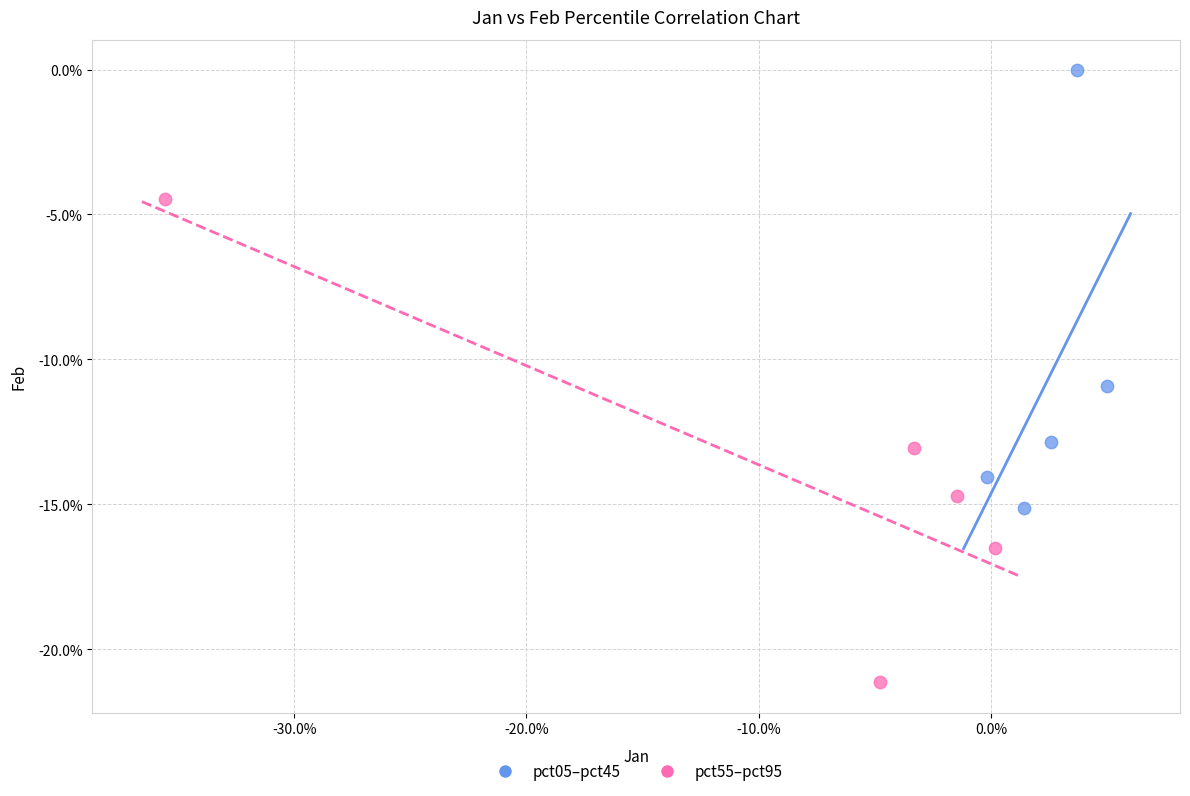

What are all the series names shown in the legend?

pct05–pct45, pct55–pct95